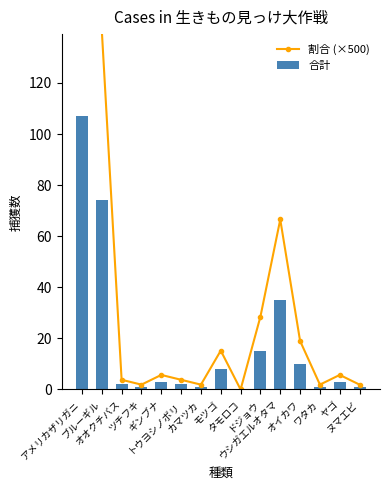

Between ドジョウ and ウシガエルオタマ, which series saw the biggest shift?

割合 (×500)